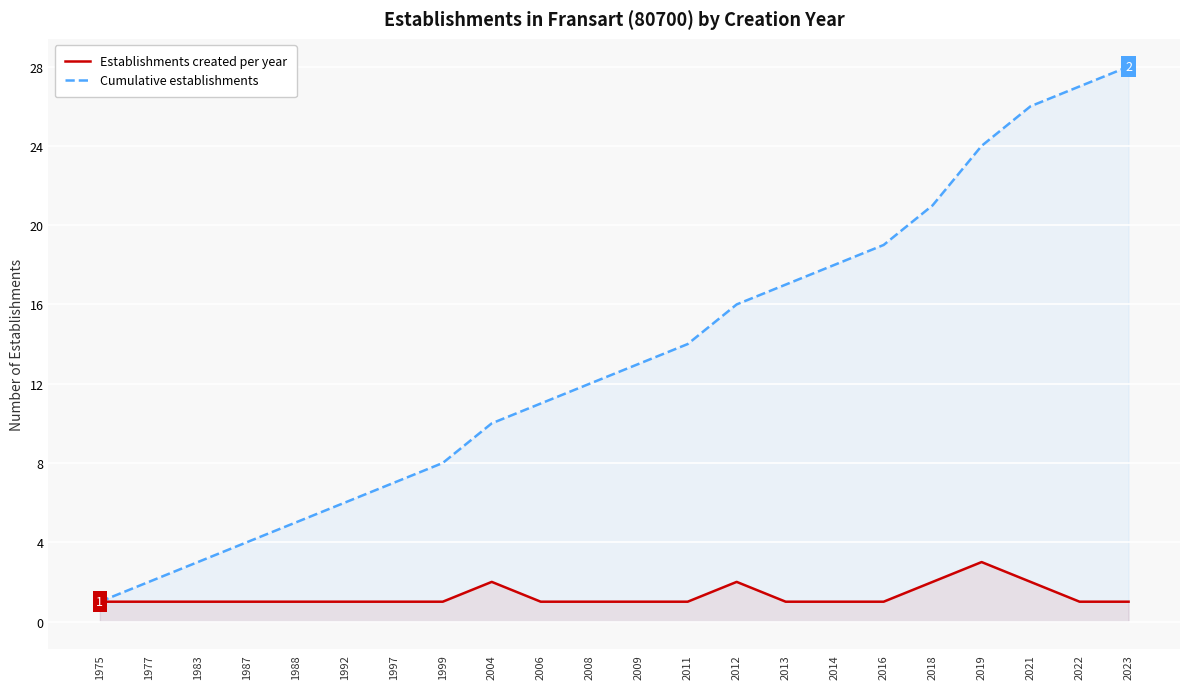

True or false: Establishments created per year and Cumulative establishments intersect in this chart.

False